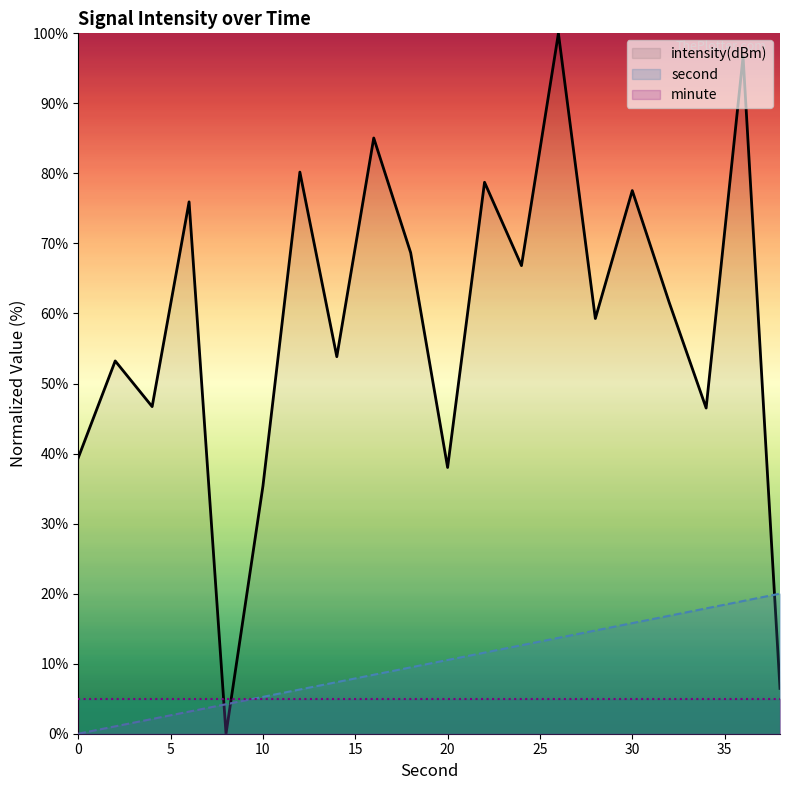

True or false: intensity(dBm) has more than 2 points higher than both neighbors.

True